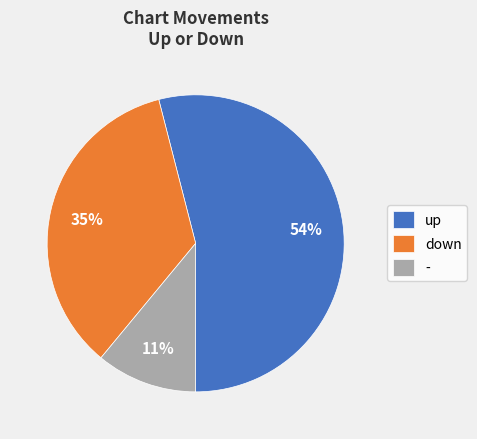

Is the sum of down and up greater than half?

Yes